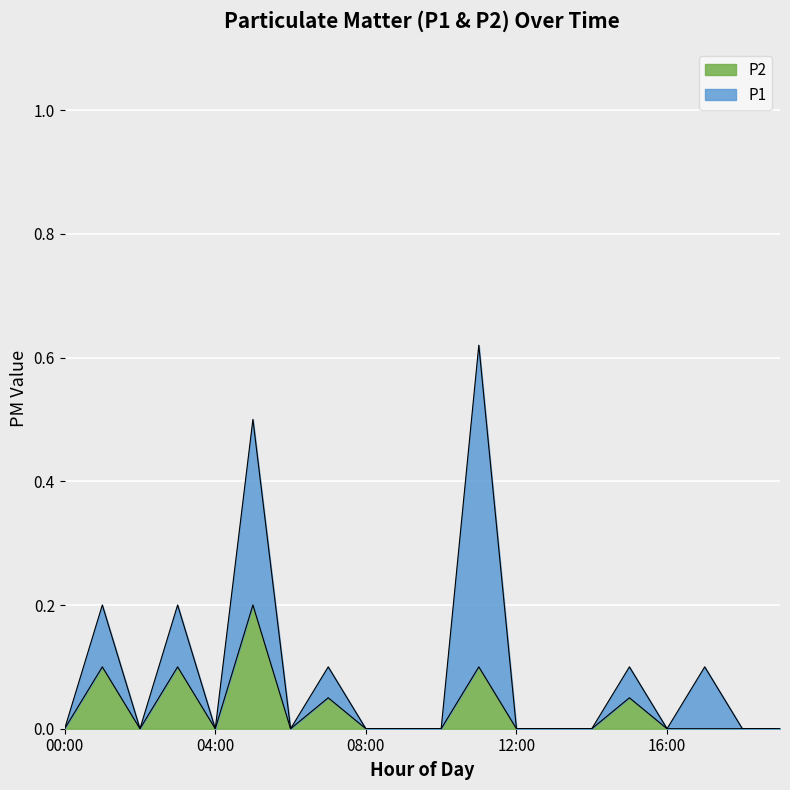

How many interior local peaks (higher than both neighbors) does the data have?

6